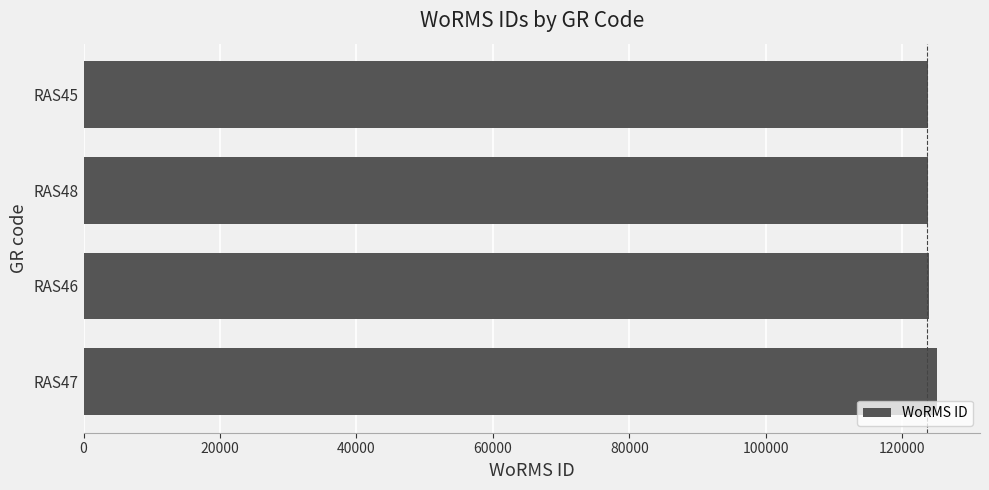

What is the smallest value displayed?

123776